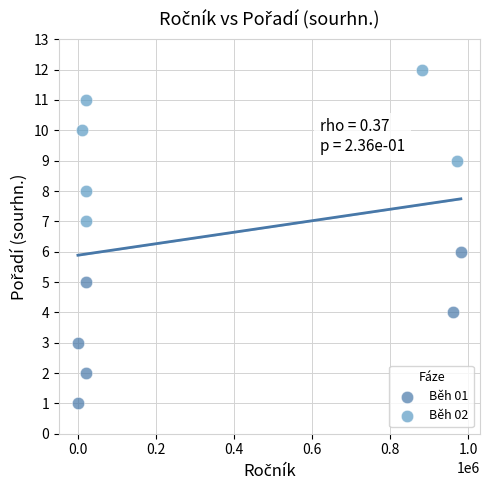

Which series reaches the maximum Y coordinate?

Běh 02